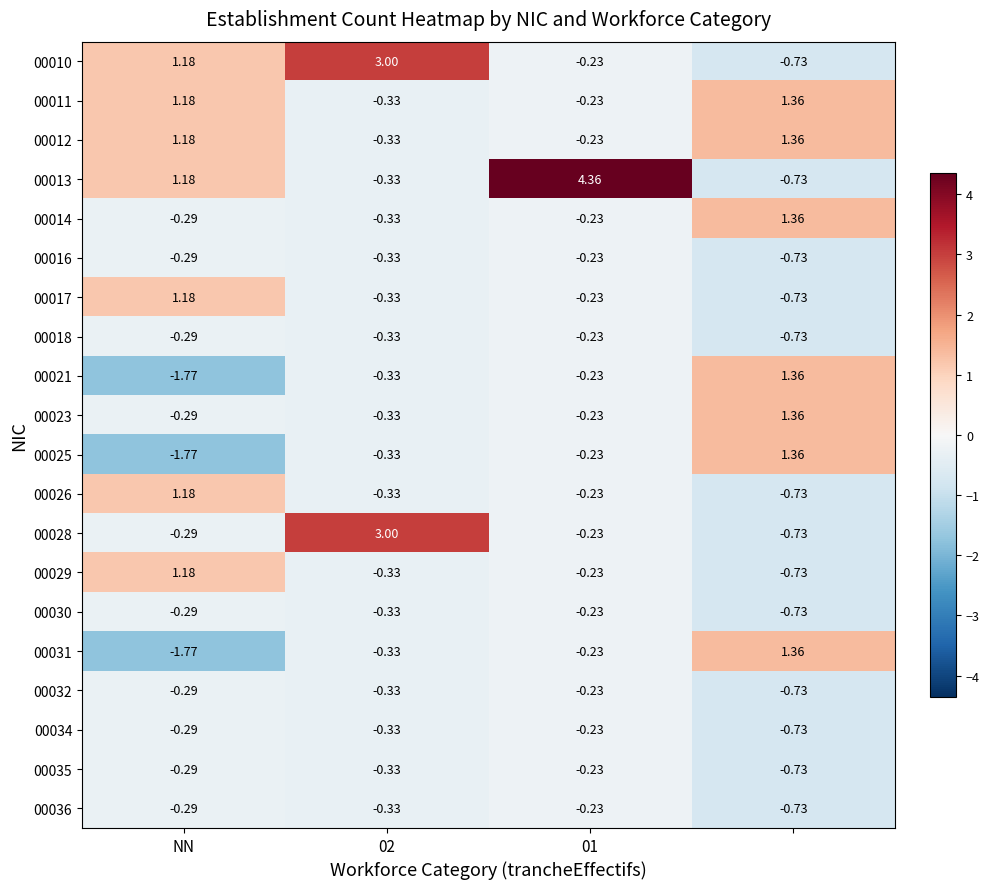

Where does the 00029 series first go above 0?

NN